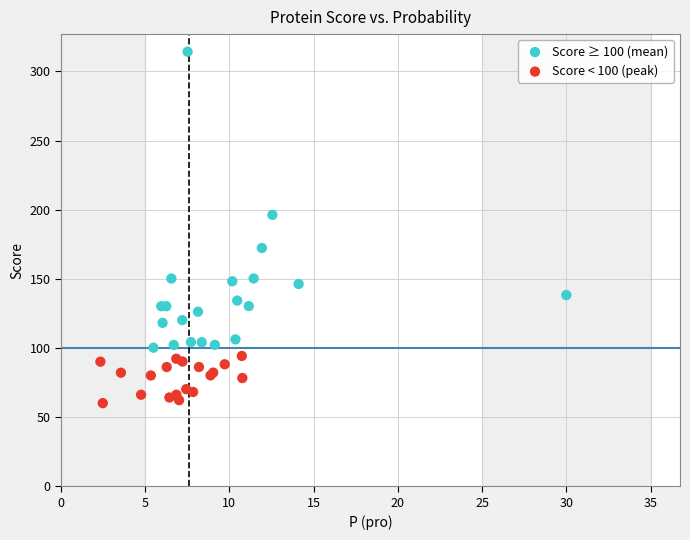

Which series contains the lowest Y value?

Score < 100 (peak)